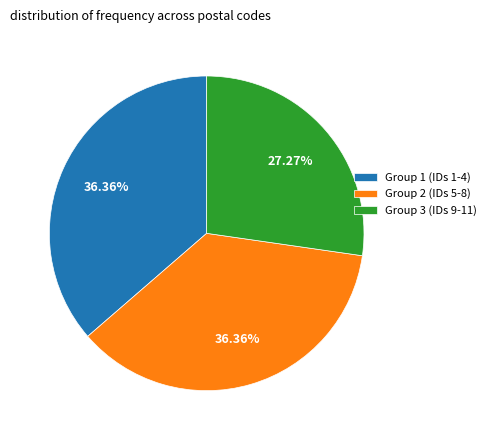

Which has a higher value, Group 1 (IDs 1-4) or Group 3 (IDs 9-11)?

Group 1 (IDs 1-4)